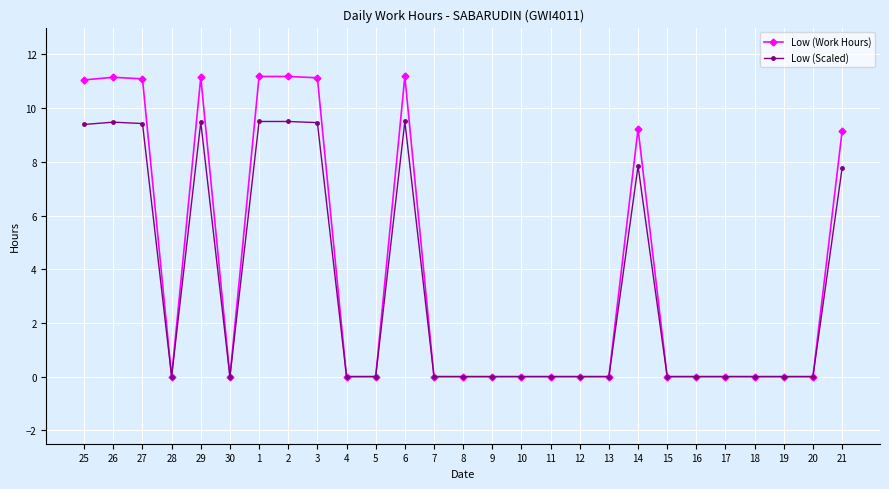

Rank the series at 29 from highest to lowest value.

Low (Work Hours), Low (Scaled)